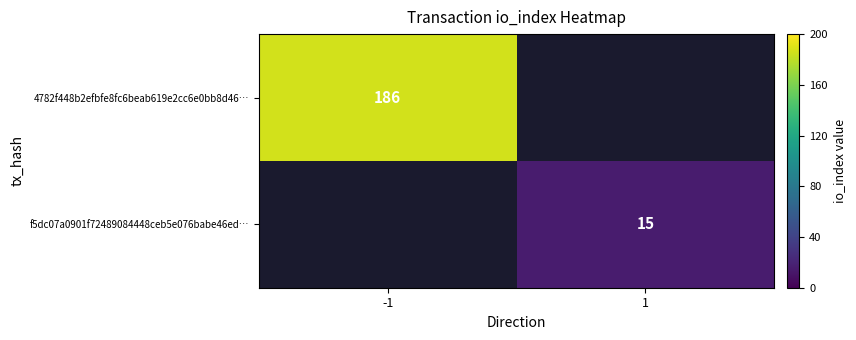

How many categories are shown in the chart?

2